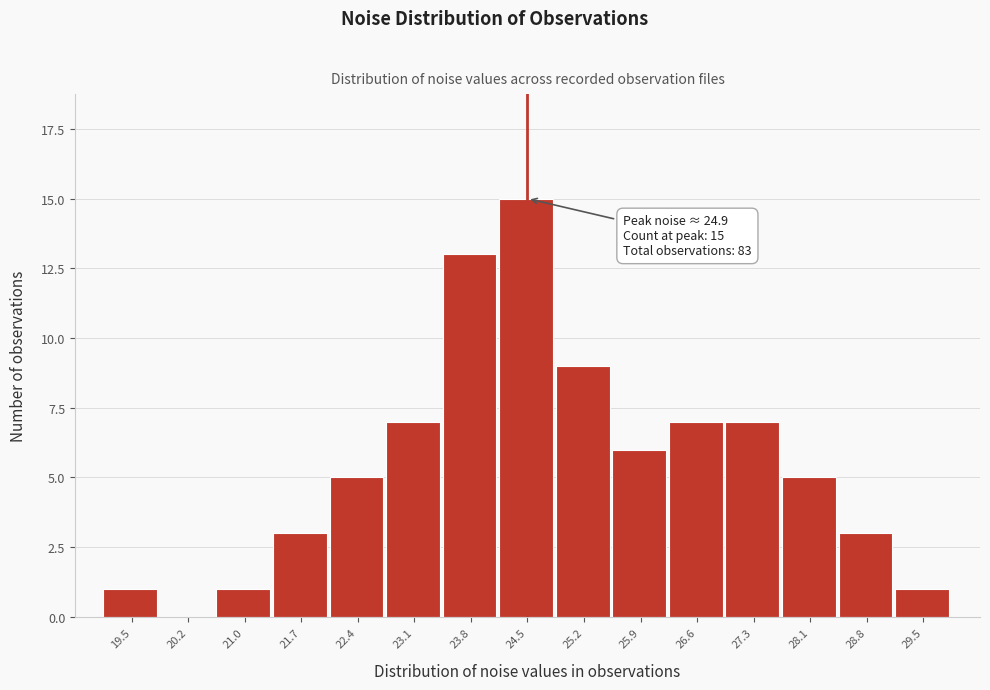

Reading left to right, transcribe all the data shown in this chart.

19.5=1	20.2=0	21.0=1	21.7=3	22.4=5	23.1=7	23.8=13	24.5=15	25.2=9	25.9=6	26.6=7	27.3=7	28.1=5	28.8=3	29.5=1